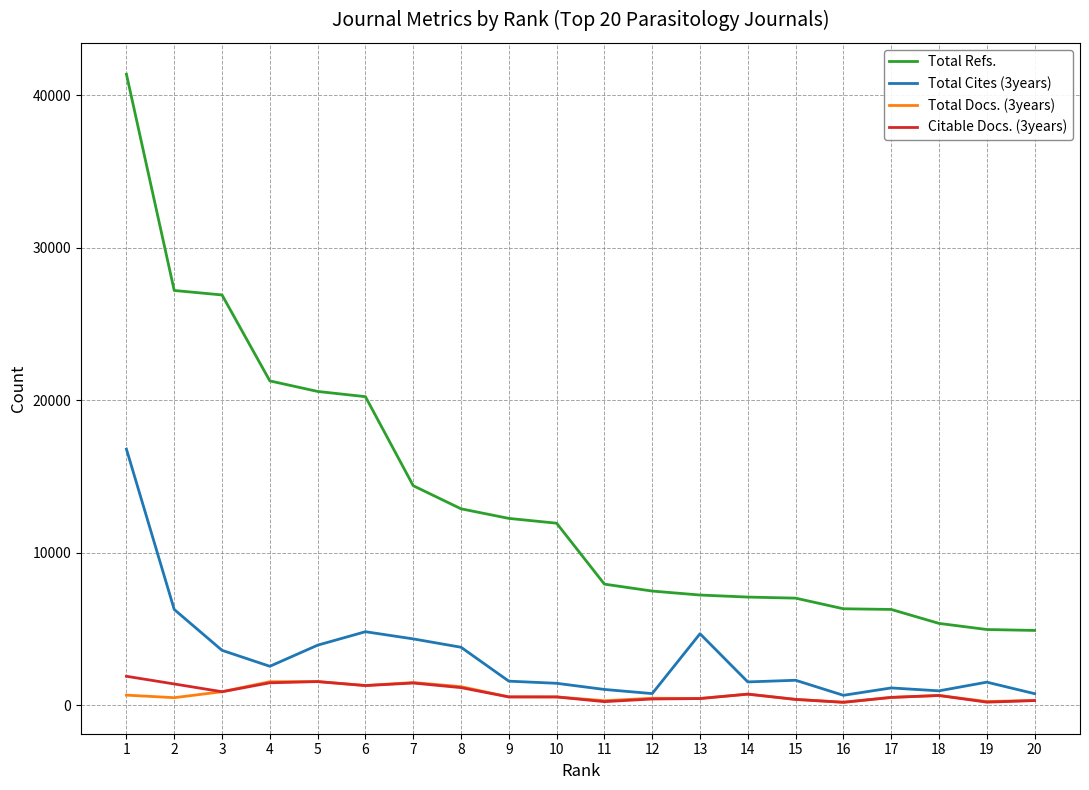

True or false: Total Cites (3years) and Total Refs. cross at least once.

False